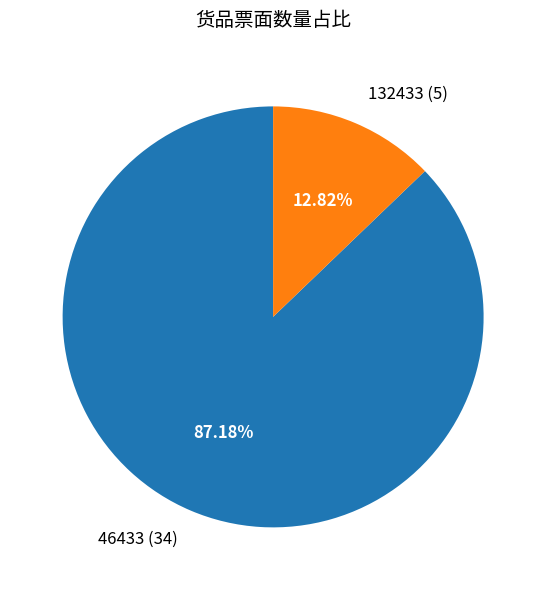

True or false: 132433 accounts for 13% of the total.

True